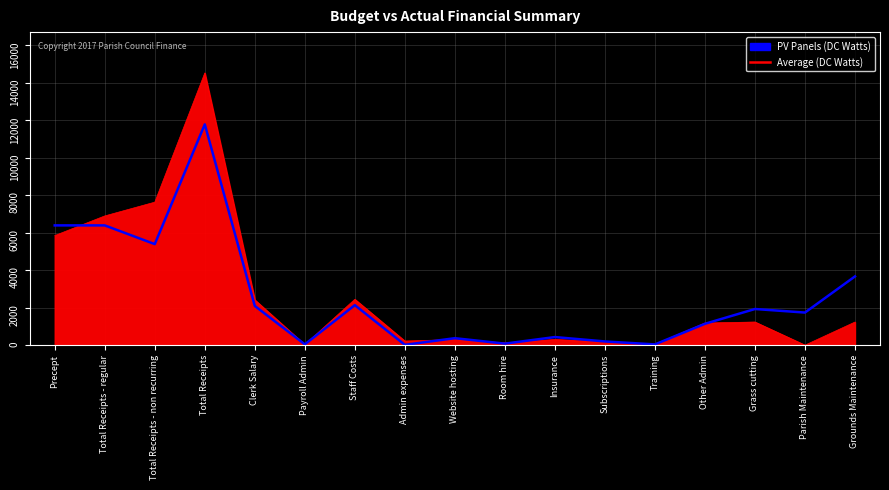

At which label is PV Panels (DC Watts) closest to 7266?

Total Receipts - regular